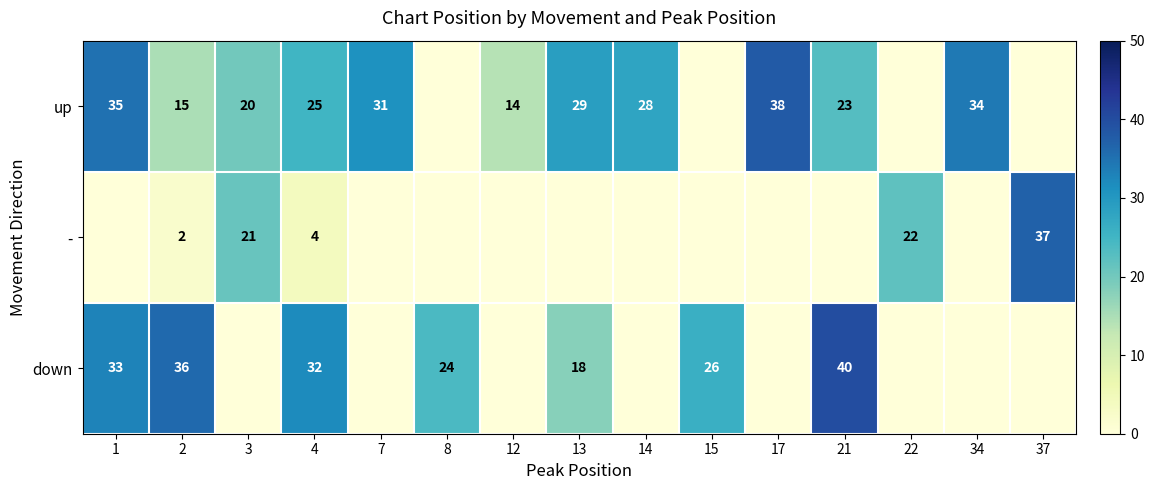

What is the difference between the highest and lowest values at 4?

28